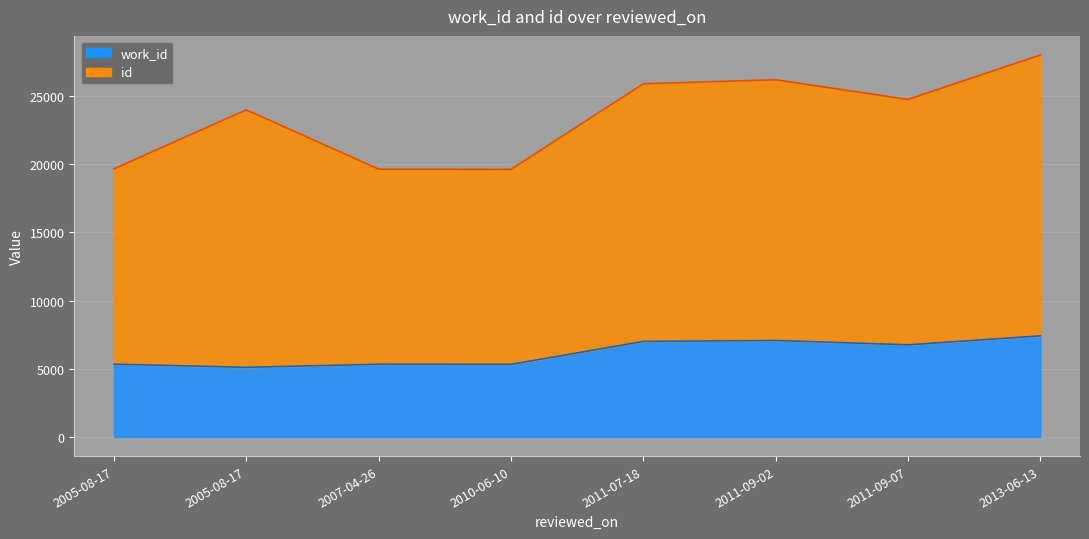

True or false: work_id has more than 0 interior local peaks.

True